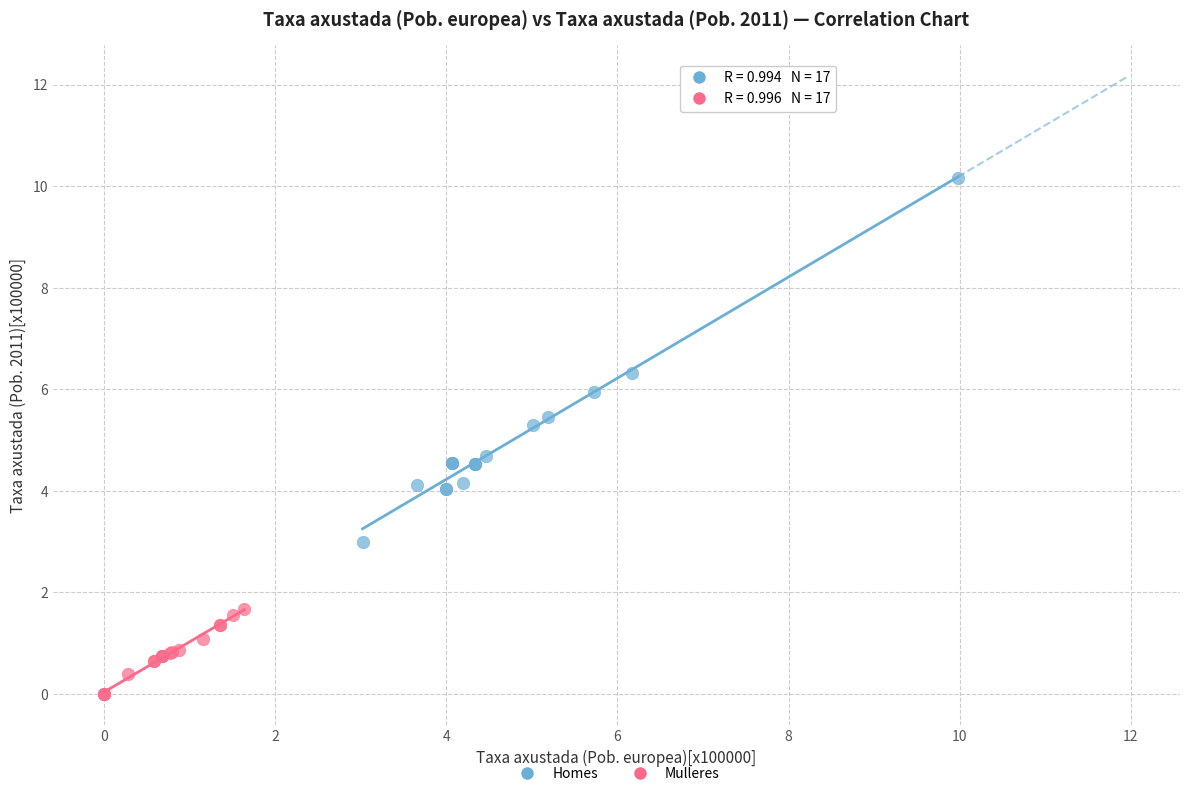

Which series reaches the minimum Y coordinate?

Mulleres